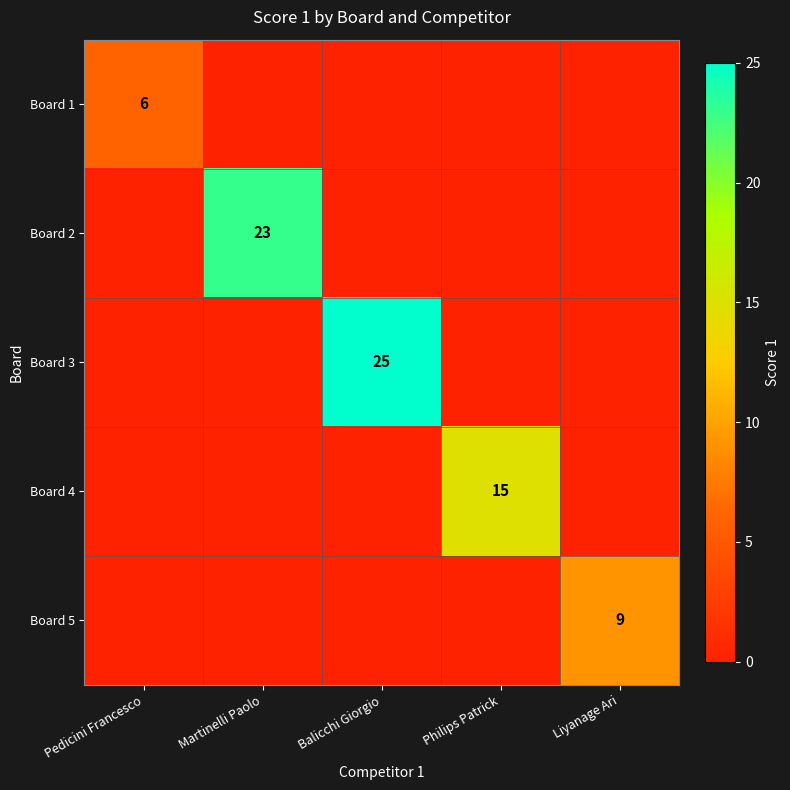

Is it true that Board 2 equals 40 at Martinelli Paolo?

False